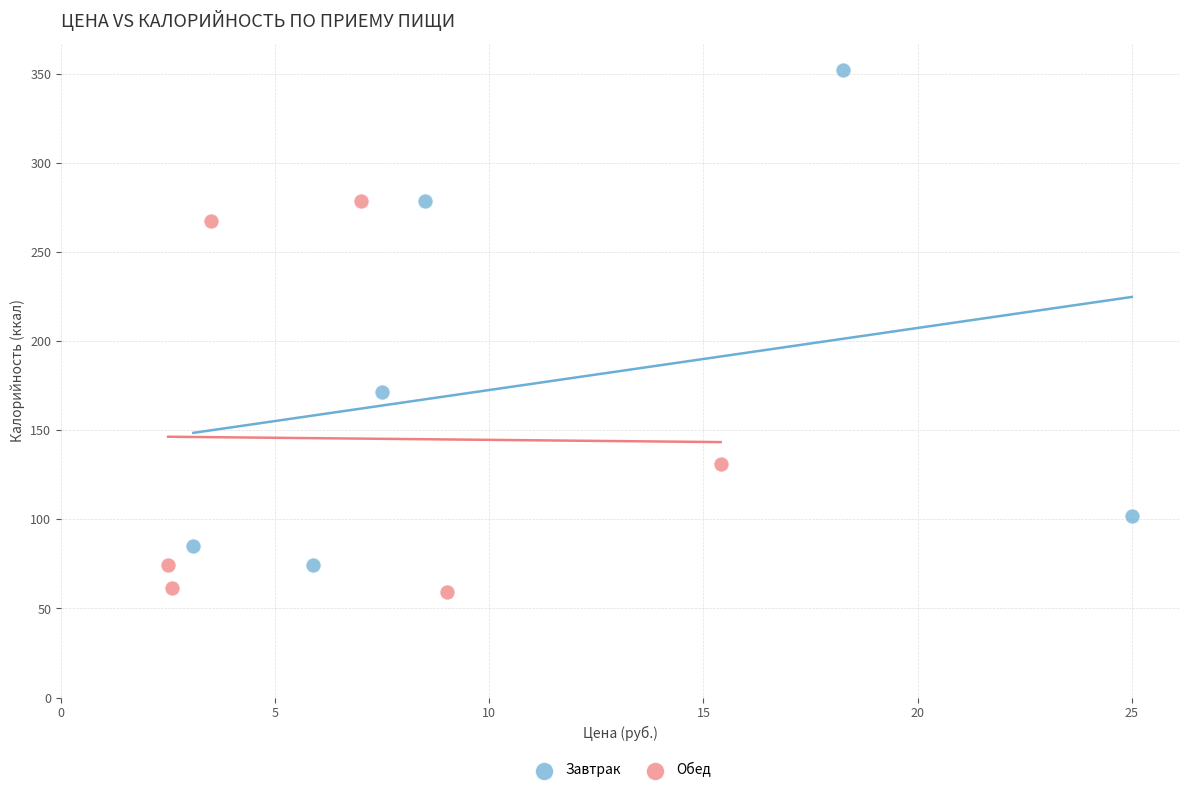

Which series reaches the minimum Y coordinate?

Обед